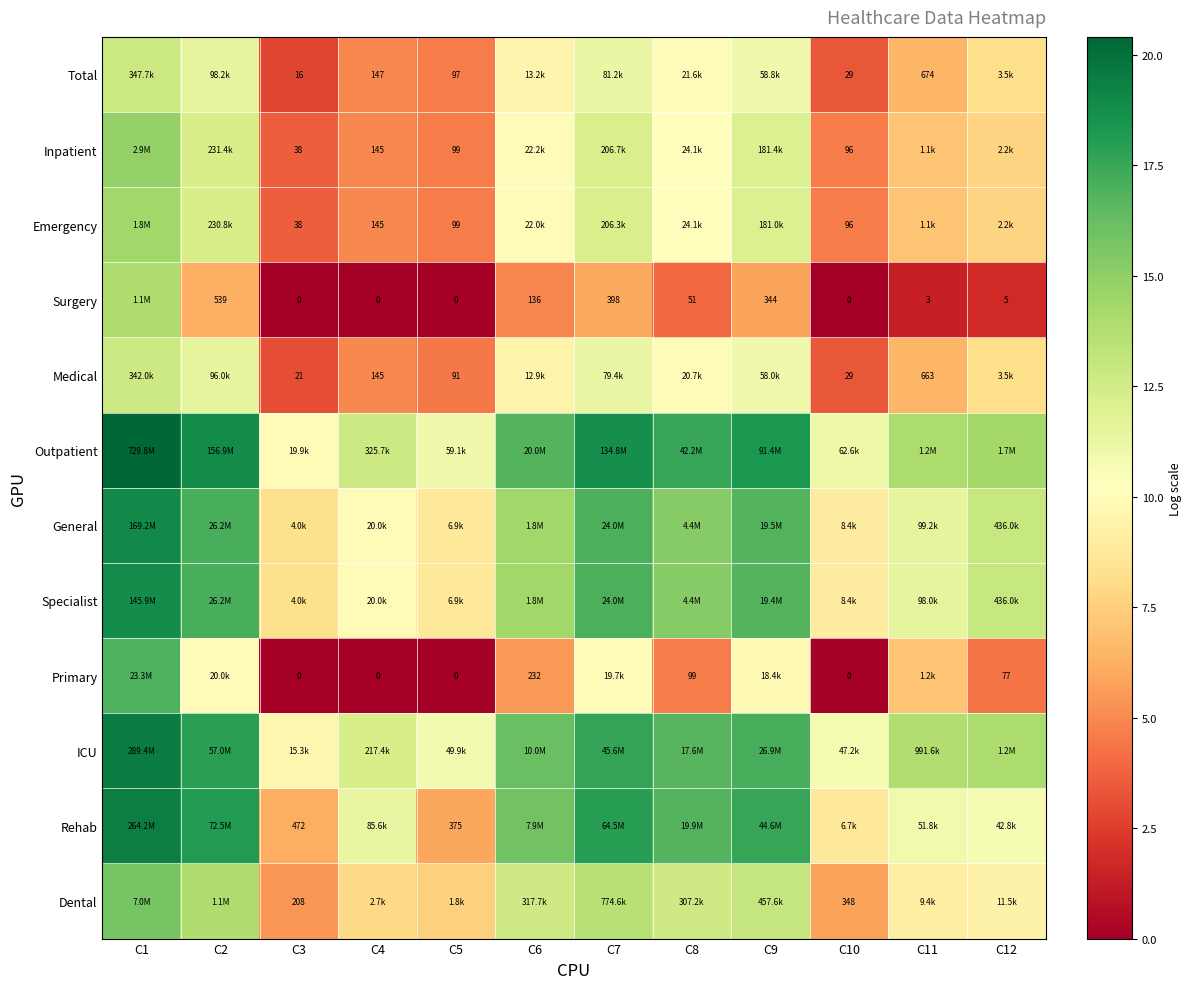

What is the greatest value displayed?

20.4